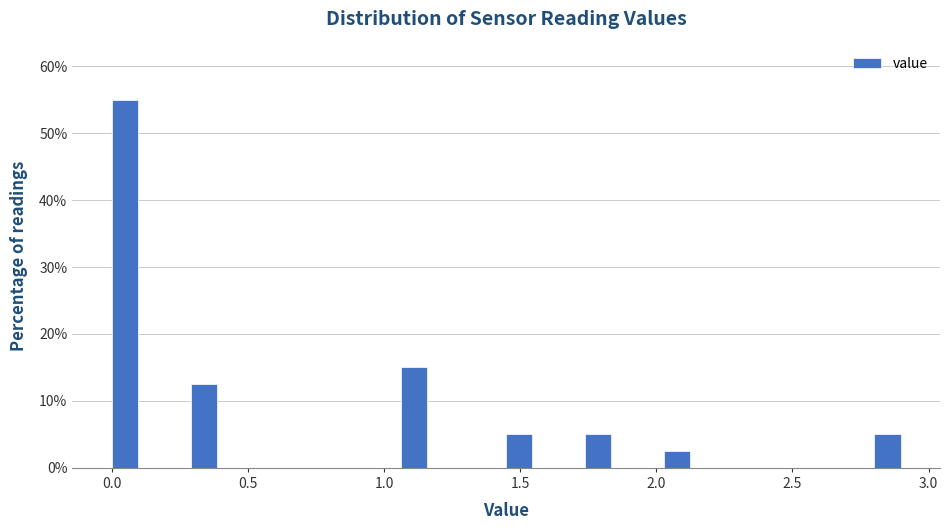

Read against the x-axis, roughly where is the centre of the tallest bar?

0.05